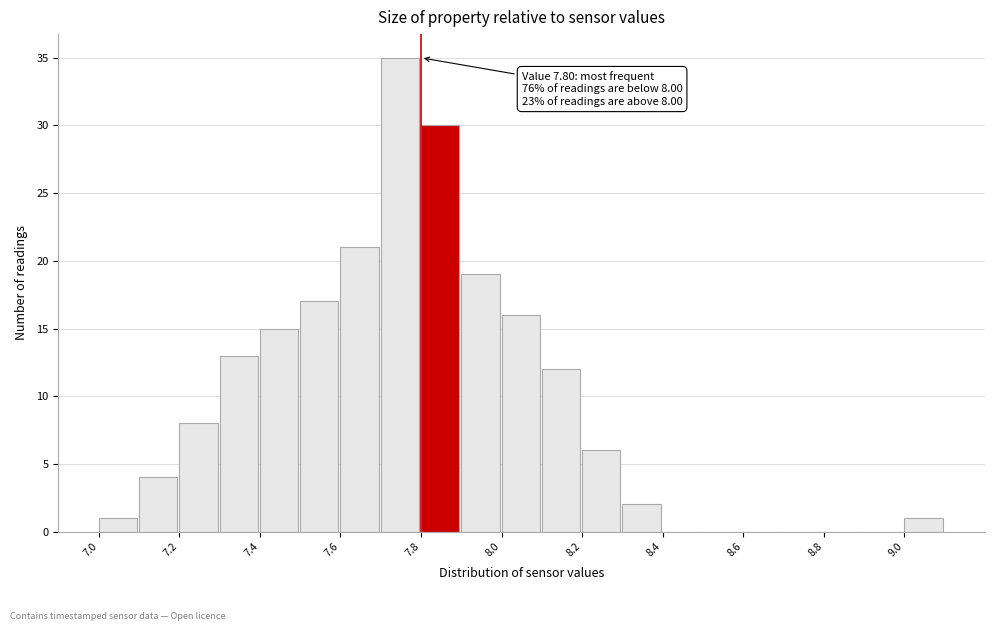

Over which range of the x-axis is the bar tallest?

7.7 to 7.8